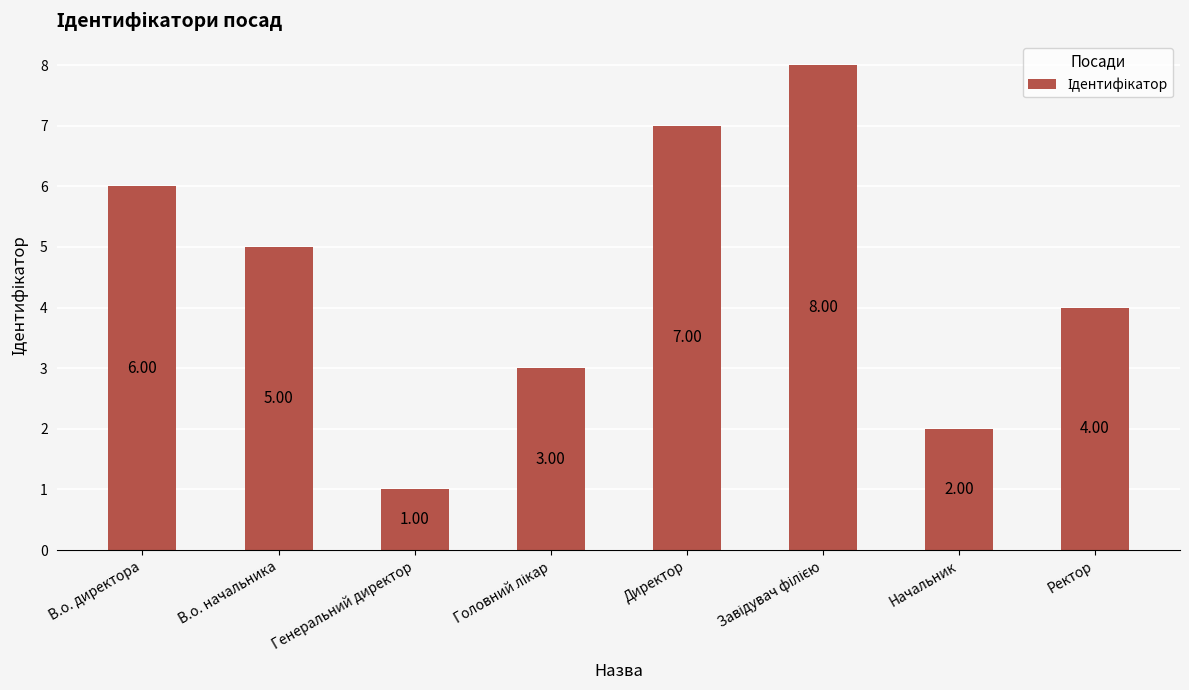

Approximately how many times larger is the value at Начальник compared to Директор?

0.3